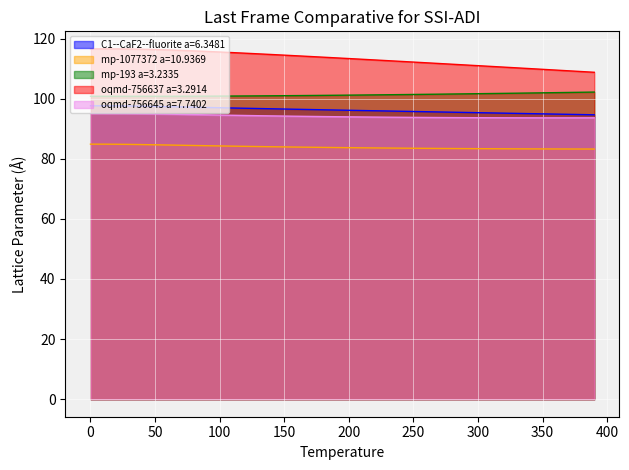

Reading left to right, transcribe all the data shown in this chart.

C1--CaF2--fluorite a=6.3481: 0.0=97.6	10.0=97.6	20.0=97.6	30.0=97.6	40.0=97.5	50.0=97.4	60.0=97.3	70.0=97.3	80.0=97.2	90.0=97.1	100.0=97.0	110.0=96.9	120.0=96.8	130.0=96.7	140.0=96.6	150.0=96.6	160.0=96.5	170.0=96.4	180.0=96.3	190.0=96.2	200.0=96.1	210.0=96.1	220.0=96.0	230.0=95.9	240.0=95.8	250.0=95.7	260.0=95.7	270.0=95.6	280.0=95.5	290.0=95.4	300.0=95.3	310.0=95.3	320.0=95.2	330.0=95.1	340.0=95.0	350.0=95.0	360.0=94.9	370.0=94.8	380.0=94.7	390.0=94.6
mp-1077372 a=10.9369: 0.0=84.9	10.0=84.9	20.0=84.8	30.0=84.8	40.0=84.7	50.0=84.7	60.0=84.6	70.0=84.5	80.0=84.4	90.0=84.4	100.0=84.3	110.0=84.2	120.0=84.1	130.0=84.1	140.0=84.0	150.0=84.0	160.0=83.9	170.0=83.8	180.0=83.8	190.0=83.7	200.0=83.7	210.0=83.7	220.0=83.6	230.0=83.6	240.0=83.5	250.0=83.5	260.0=83.5	270.0=83.4	280.0=83.4	290.0=83.4	300.0=83.4	310.0=83.3	320.0=83.3	330.0=83.3	340.0=83.3	350.0=83.3	360.0=83.3	370.0=83.3	380.0=83.3	390.0=83.2
mp-193 a=3.2335: 0.0=100.8	10.0=100.8	20.0=100.8	30.0=100.8	40.0=100.8	50.0=100.8	60.0=100.8	70.0=100.8	80.0=100.8	90.0=100.8	100.0=100.9	110.0=100.9	120.0=100.9	130.0=100.9	140.0=101.0	150.0=101.0	160.0=101.0	170.0=101.1	180.0=101.1	190.0=101.1	200.0=101.2	210.0=101.2	220.0=101.3	230.0=101.3	240.0=101.4	250.0=101.4	260.0=101.5	270.0=101.5	280.0=101.6	290.0=101.6	300.0=101.7	310.0=101.7	320.0=101.8	330.0=101.8	340.0=101.9	350.0=102.0	360.0=102.0	370.0=102.1	380.0=102.1	390.0=102.2
oqmd-756637 a=3.2914: 0.0=116.6	10.0=116.6	20.0=116.6	30.0=116.5	40.0=116.5	50.0=116.4	60.0=116.2	70.0=116.1	80.0=115.9	90.0=115.7	100.0=115.5	110.0=115.3	120.0=115.1	130.0=114.9	140.0=114.7	150.0=114.5	160.0=114.3	170.0=114.0	180.0=113.8	190.0=113.6	200.0=113.4	210.0=113.1	220.0=112.9	230.0=112.7	240.0=112.4	250.0=112.2	260.0=111.9	270.0=111.7	280.0=111.5	290.0=111.2	300.0=111.0	310.0=110.7	320.0=110.5	330.0=110.3	340.0=110.0	350.0=109.8	360.0=109.5	370.0=109.3	380.0=109.0	390.0=108.8
oqmd-756645 a=7.7402: 0.0=95.1	10.0=95.1	20.0=95.1	30.0=95.0	40.0=95.0	50.0=94.9	60.0=94.9	70.0=94.8	80.0=94.7	90.0=94.6	100.0=94.6	110.0=94.5	120.0=94.4	130.0=94.3	140.0=94.3	150.0=94.2	160.0=94.2	170.0=94.1	180.0=94.1	190.0=94.0	200.0=94.0	210.0=93.9	220.0=93.9	230.0=93.8	240.0=93.8	250.0=93.8	260.0=93.8	270.0=93.7	280.0=93.7	290.0=93.7	300.0=93.7	310.0=93.7	320.0=93.7	330.0=93.6	340.0=93.6	350.0=93.6	360.0=93.6	370.0=93.6	380.0=93.6	390.0=93.6